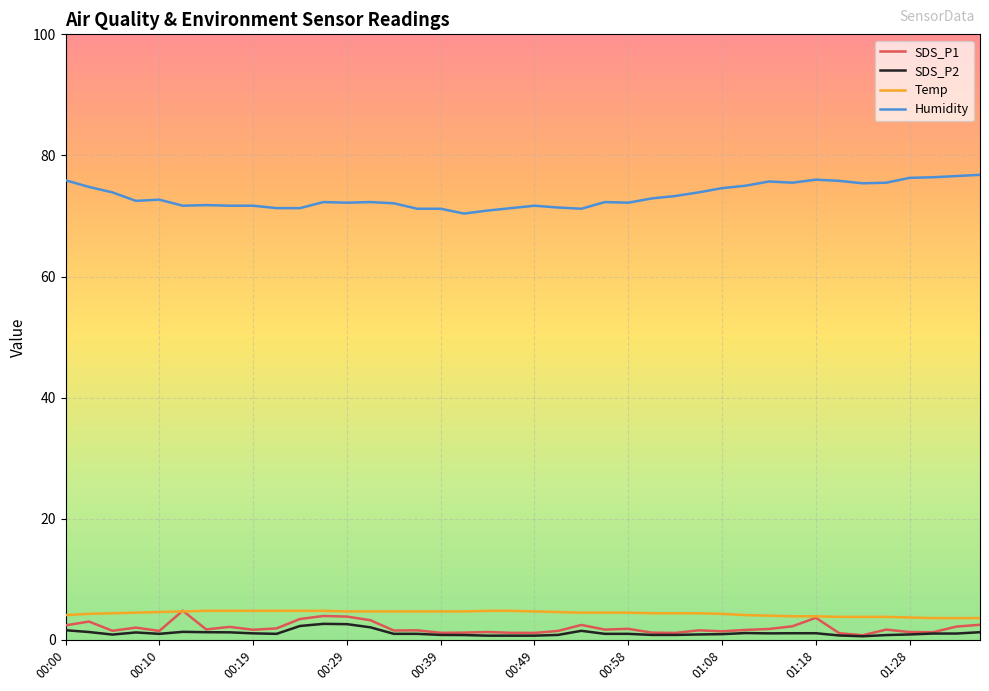

True or false: SDS_P2 has more than 1 interior local peaks.

True